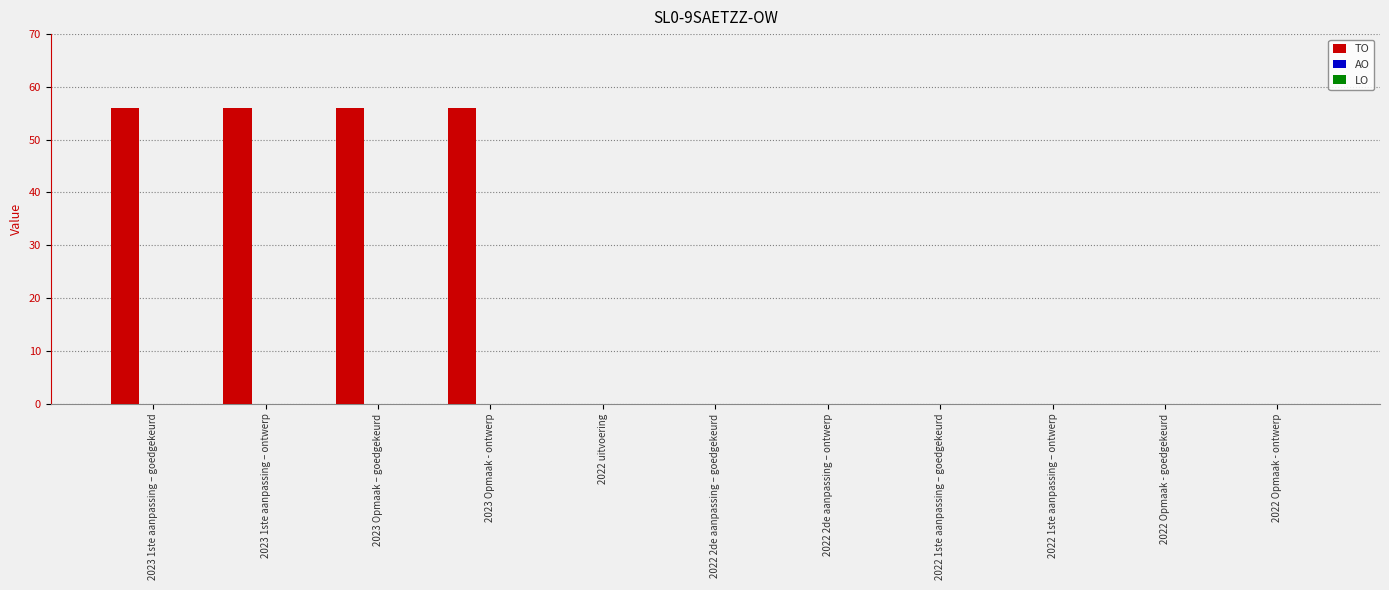

What is the greatest value displayed?

56